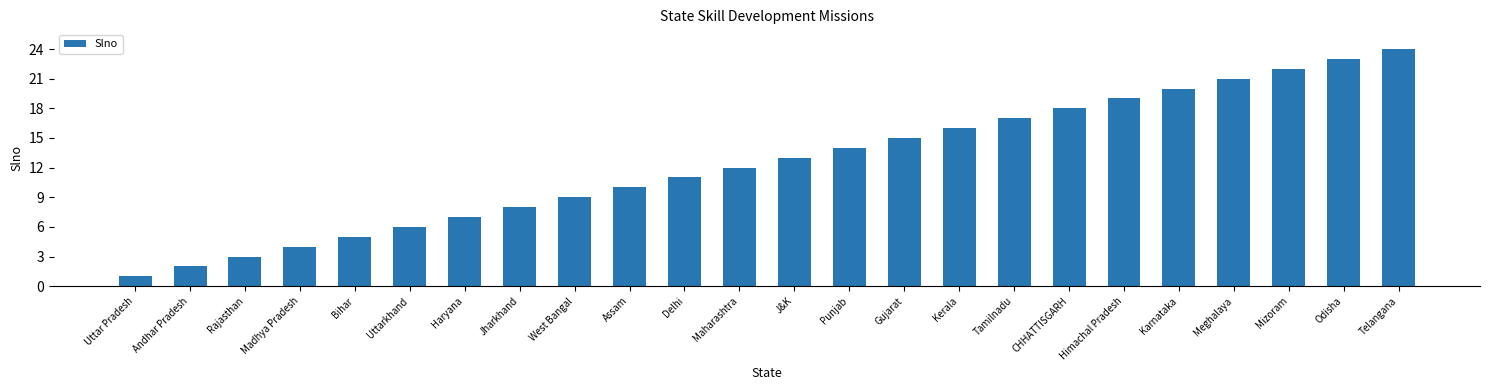

What is the label of the 18th bar from the right?

Haryana